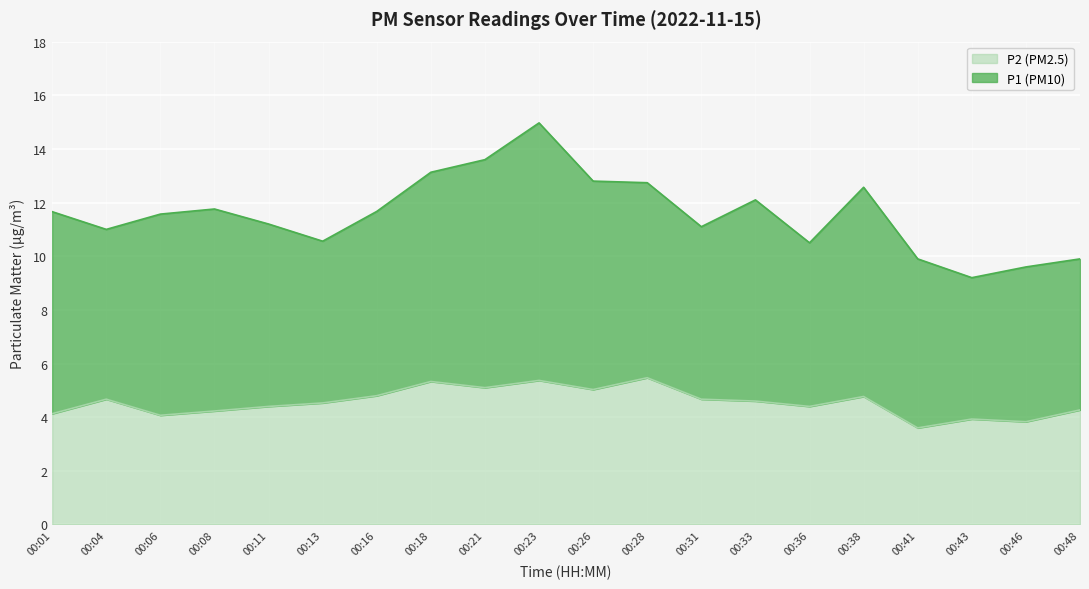

The value at 00:43 is 3.9. True or false?

True